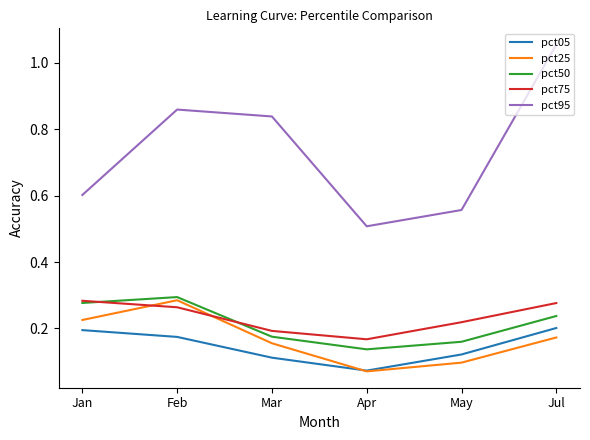

Is it true that pct50 equals 0.3 at Feb?

True